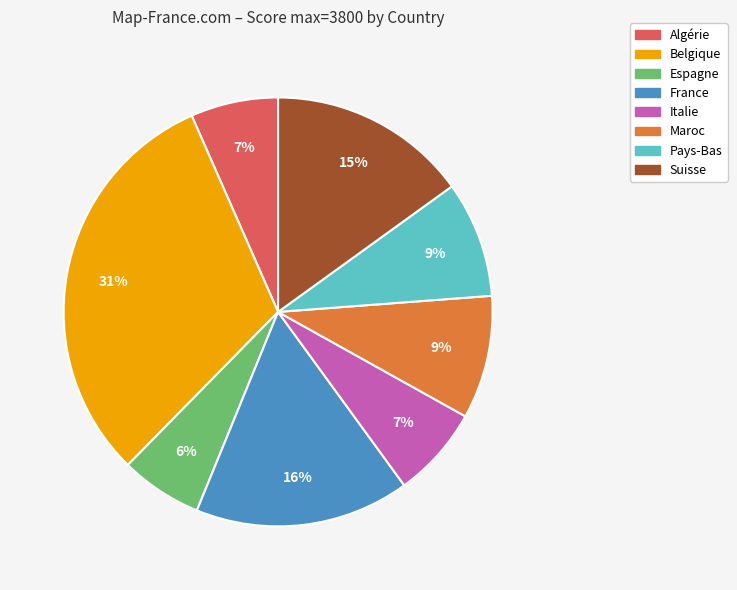

To the nearest percent, what is the average slice percentage?

12%